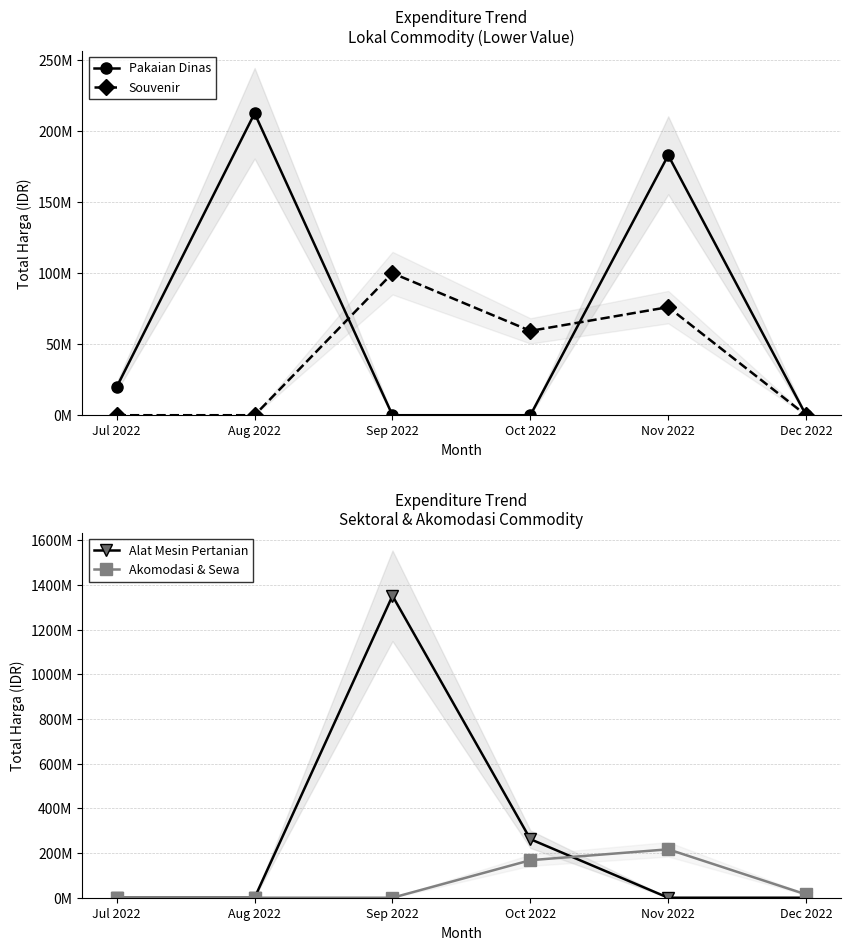

How many values in Akomodasi & Sewa are above zero?

3